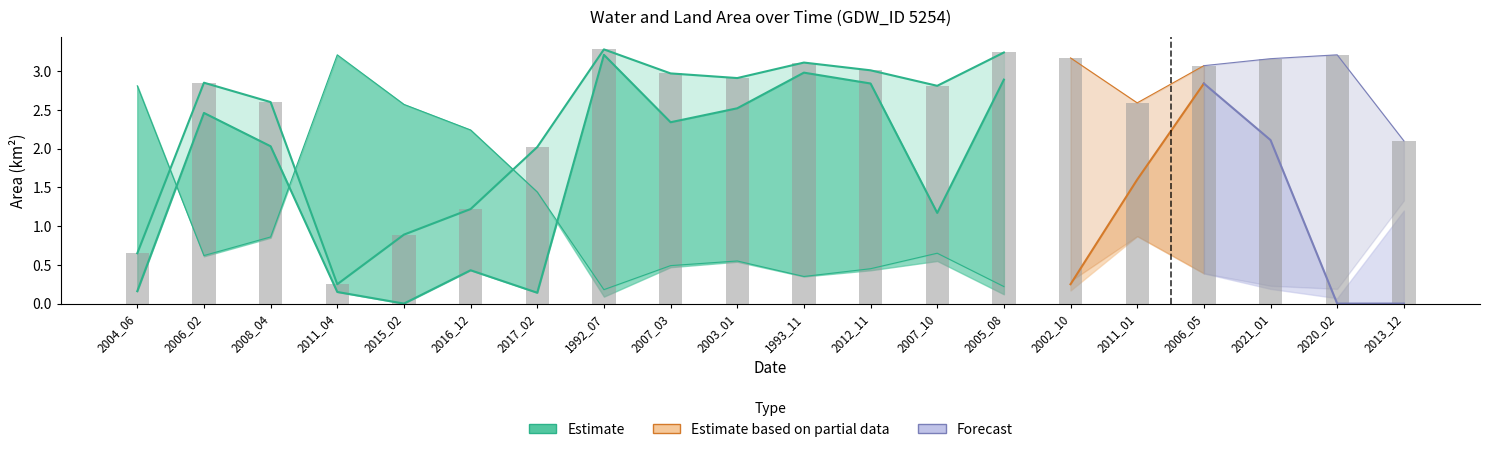

Reading left to right, list all the values displayed in this chart.

waterArea: 0.7	2.9	2.6	0.2	0.9	1.2	2.0	3.3	3.0	2.9	3.1	3.0	2.8	3.2	3.2	2.6	3.1	3.2	3.2	2.1
origWaterArea: 0.2	2.5	2.0	0.1	0.0	0.4	0.1	3.2	2.3	2.5	3.0	2.8	1.2	2.9	0.2	1.6	2.8	2.1	0.0	0.0
landArea: 2.8	0.6	0.9	3.2	2.6	2.2	1.4	0.2	0.5	0.6	0.3	0.5	0.7	0.2	0.3	0.9	0.4	0.2	0.2	1.3
origlandArea: 2.8	0.6	0.8	3.2	2.6	2.2	1.4	0.1	0.5	0.5	0.3	0.4	0.6	0.1	0.2	0.9	0.4	0.2	0.1	1.2